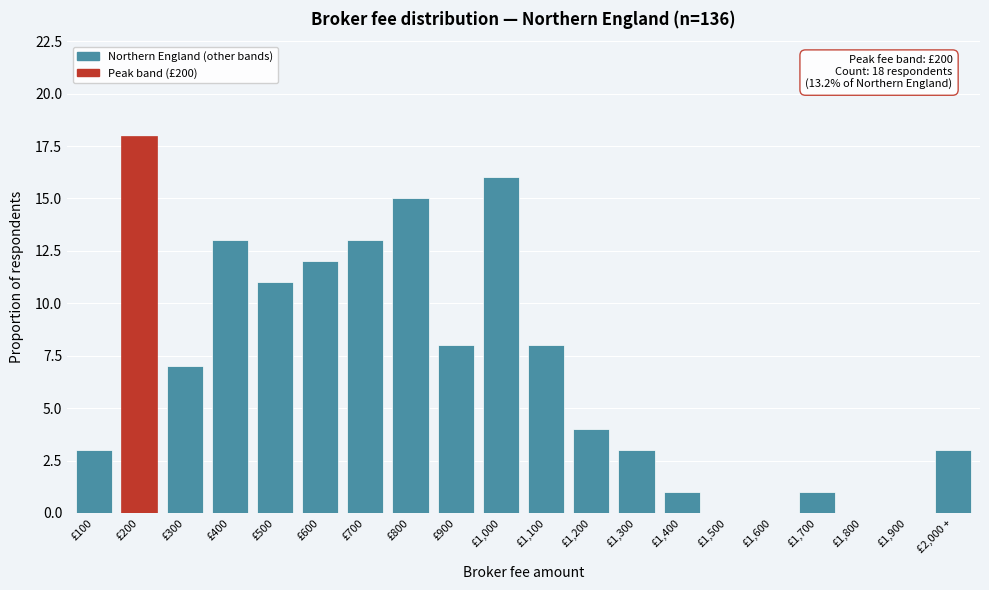

Reading right to left, what are all the values shown in this chart?

£2,000 +=3	£1,900=0	£1,800=0	£1,700=1	£1,600=0	£1,500=0	£1,400=1	£1,300=3	£1,200=4	£1,100=8	£1,000=16	£900=8	£800=15	£700=13	£600=12	£500=11	£400=13	£300=7	£200=18	£100=3